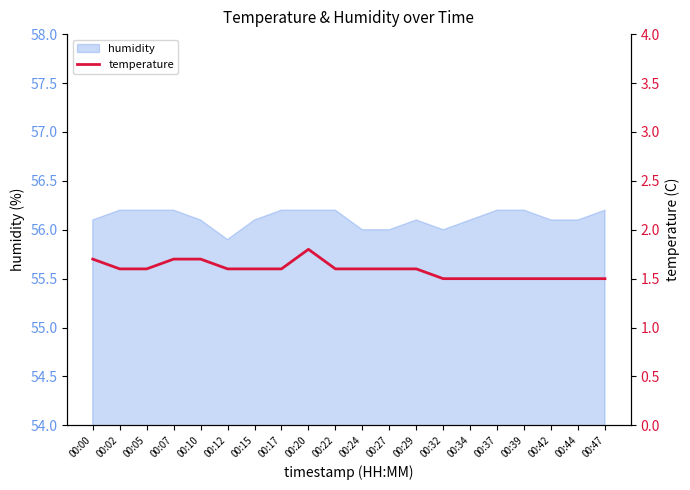

List the labels in order of value, smallest first.

00:32, 00:34, 00:37, 00:39, 00:42, 00:44, 00:47, 00:02, 00:05, 00:12, 00:15, 00:17, 00:22, 00:24, 00:27, 00:29, 00:00, 00:07, 00:10, 00:20